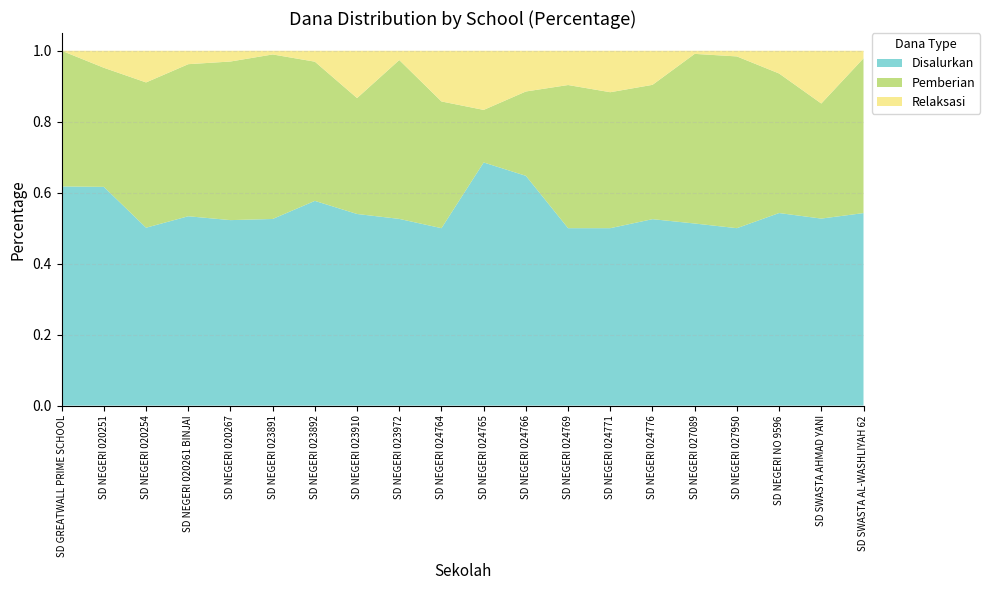

Which category has the highest value in the Disalurkan series?

SD NEGERI 024765